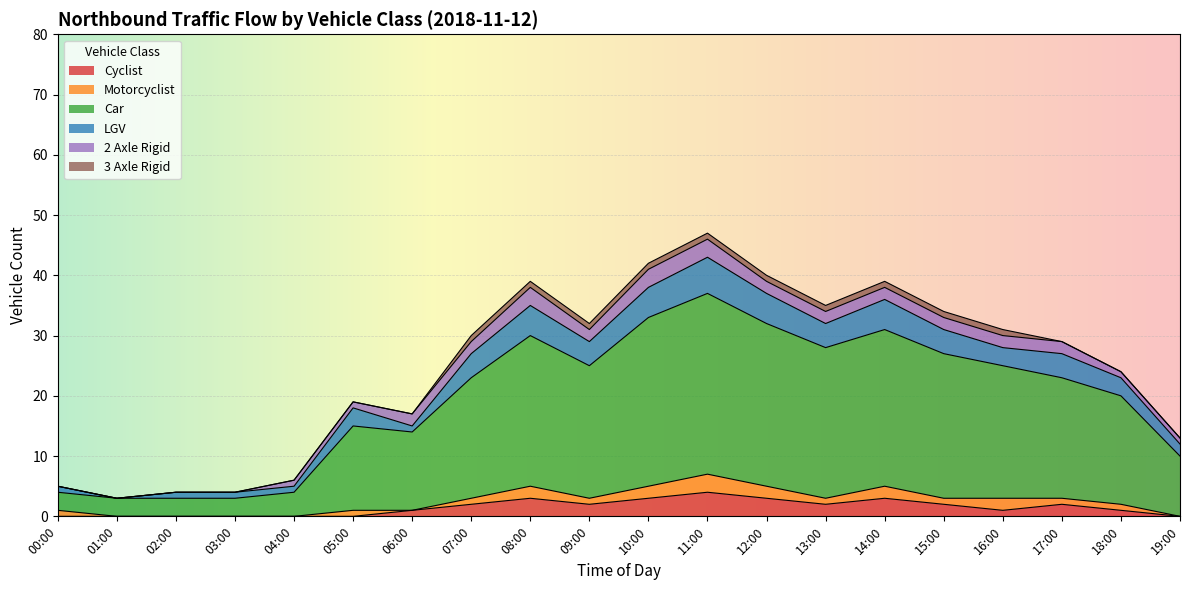

Does the chart display data point markers on the line(s)?

No